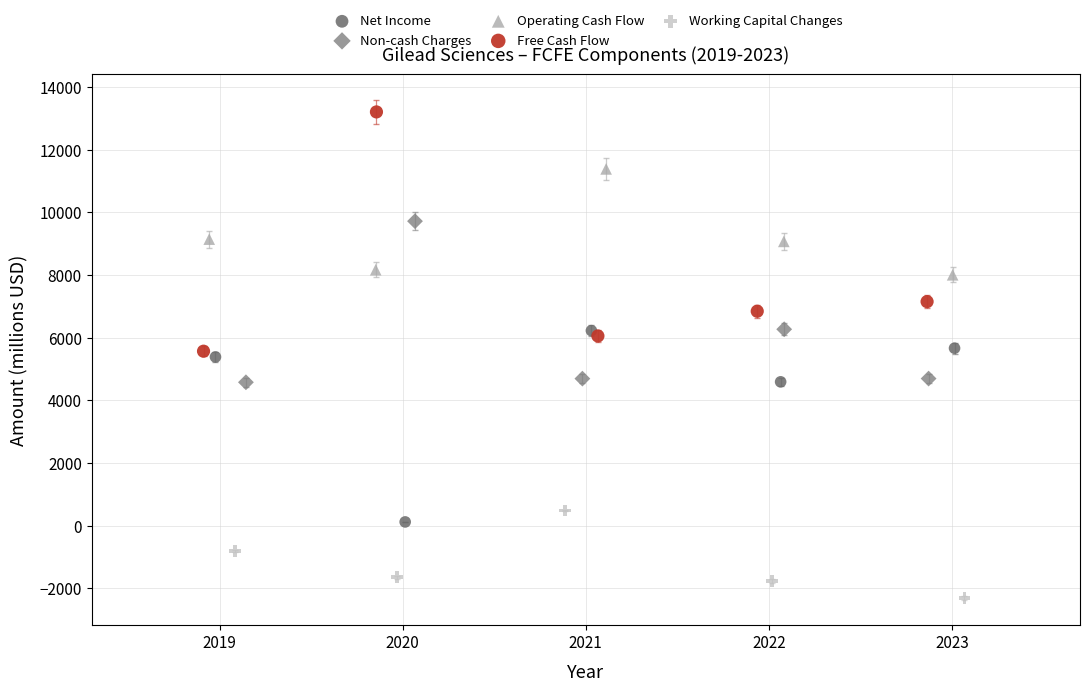

Which series contains the lowest Y value?

Working Capital Changes